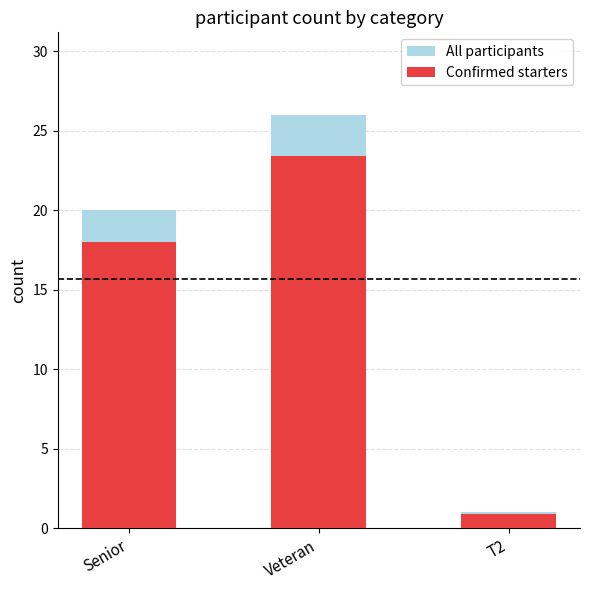

The All participants series shows 8.4 at Senior. True or false?

False